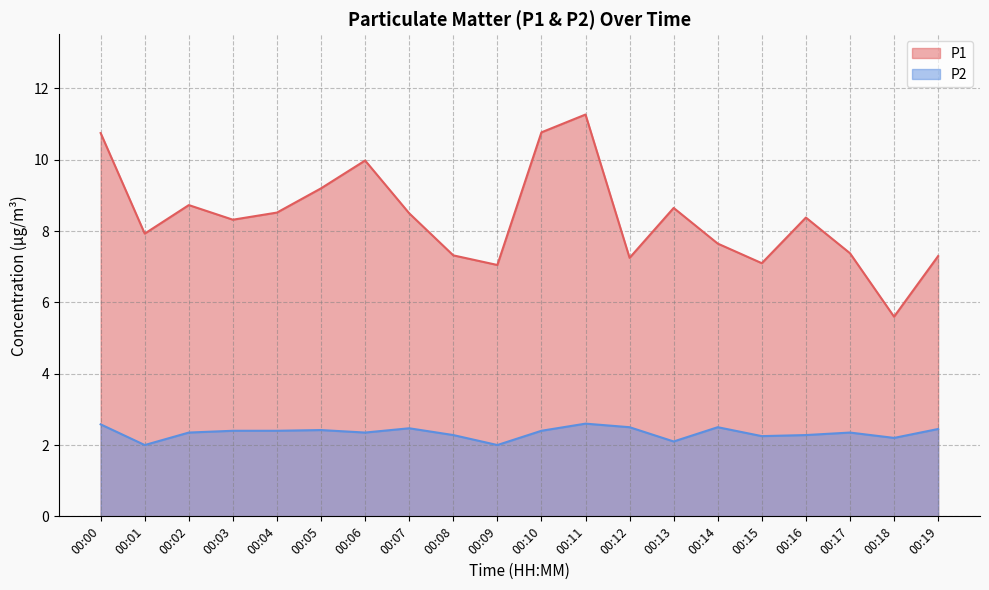

What is the sum of the P1 values at 00:03 and 00:16?

16.7